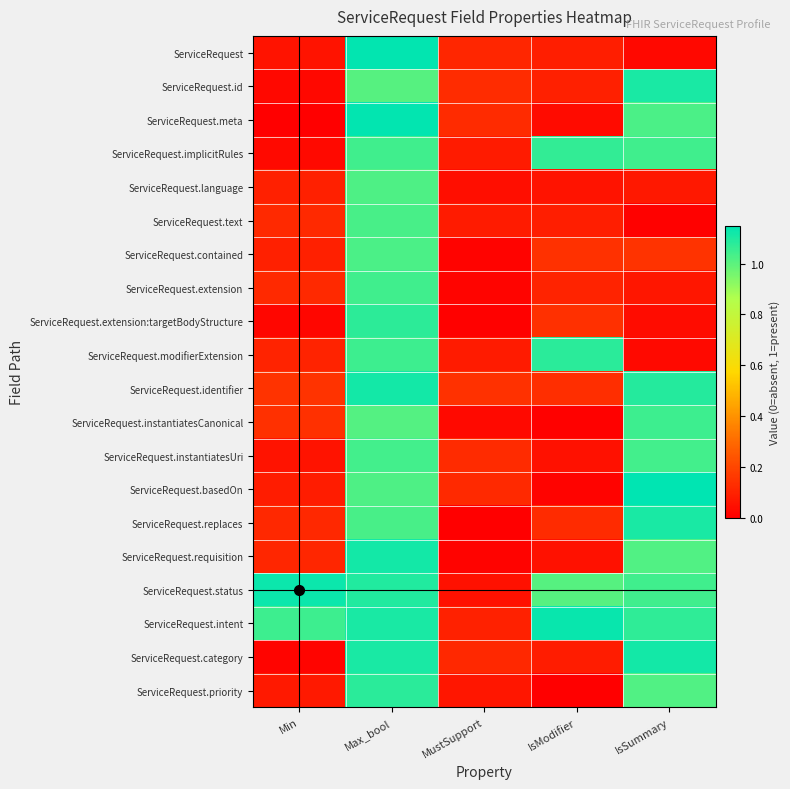

At which category does the chart reach its minimum across all series?

MustSupport